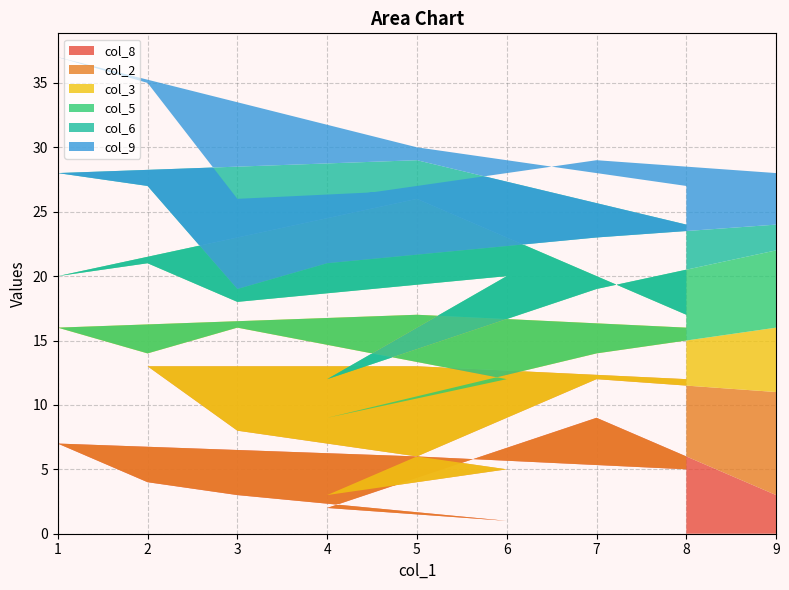

Reading left to right, extract all data points from this chart.

col_8: 8=5	5=6	1=7	2=4	3=3	6=1	4=2	7=9	9=3
col_2: 8=7	5=7	1=6	2=9	3=5	6=4	4=1	7=3	9=8
col_3: 8=4	5=4	1=3	2=1	3=8	6=7	4=6	7=2	9=5
col_5: 8=1	5=9	1=4	2=7	3=2	6=8	4=3	7=5	9=6
col_6: 8=7	5=3	1=8	2=6	3=1	6=5	4=9	7=4	9=2
col_9: 8=3	5=1	1=9	2=8	3=7	6=2	4=5	7=6	9=4